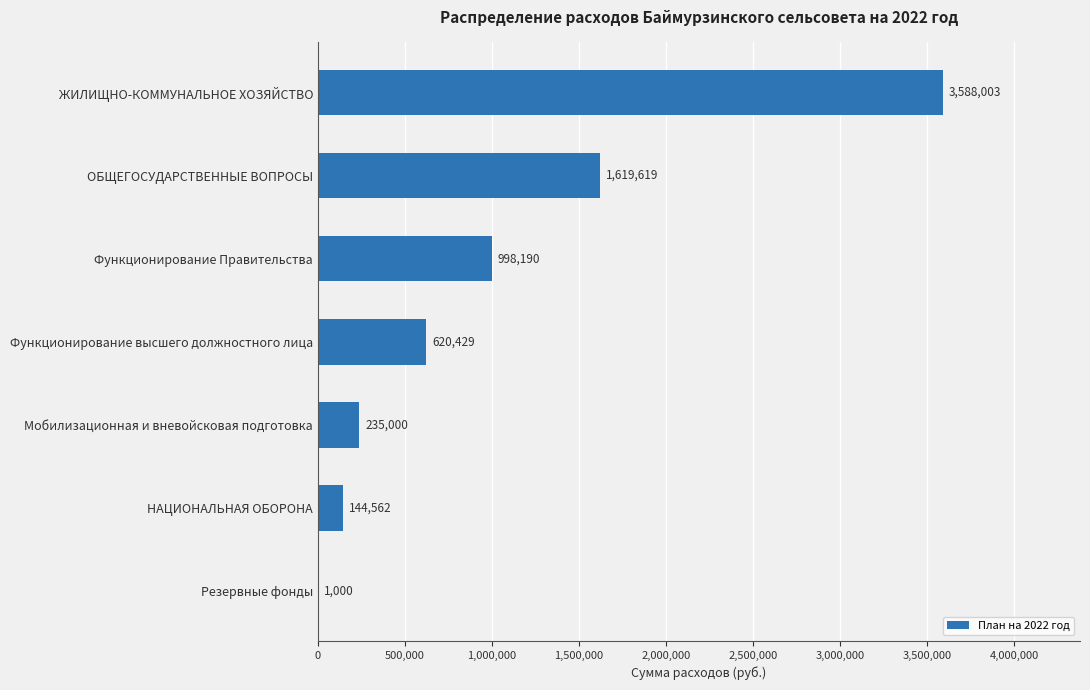

Which has a higher value, Функционирование высшего должностного лица or Мобилизационная и вневойсковая подготовка?

Функционирование высшего должностного лица